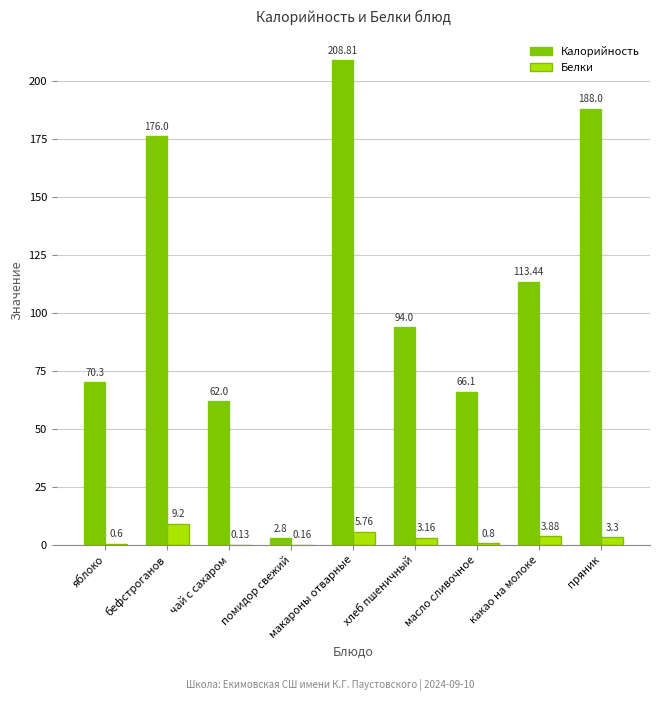

What value does the Калорийность series have at помидор свежий?

2.8